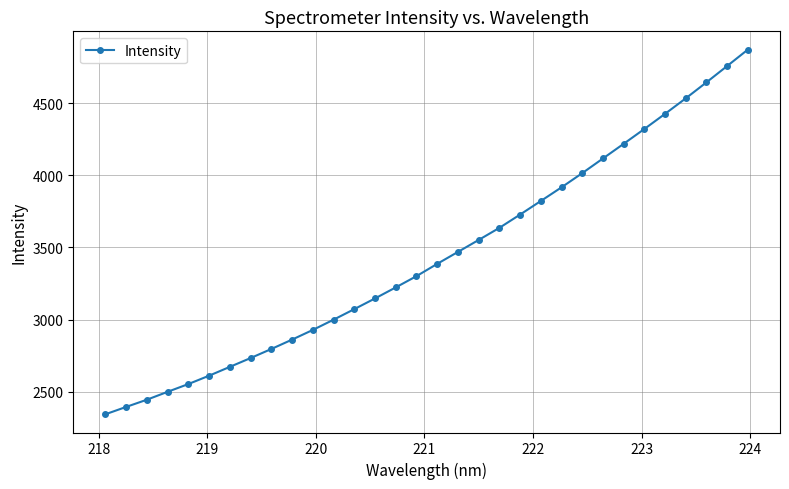

True or false: there are more than 2 points higher than both neighbors.

False